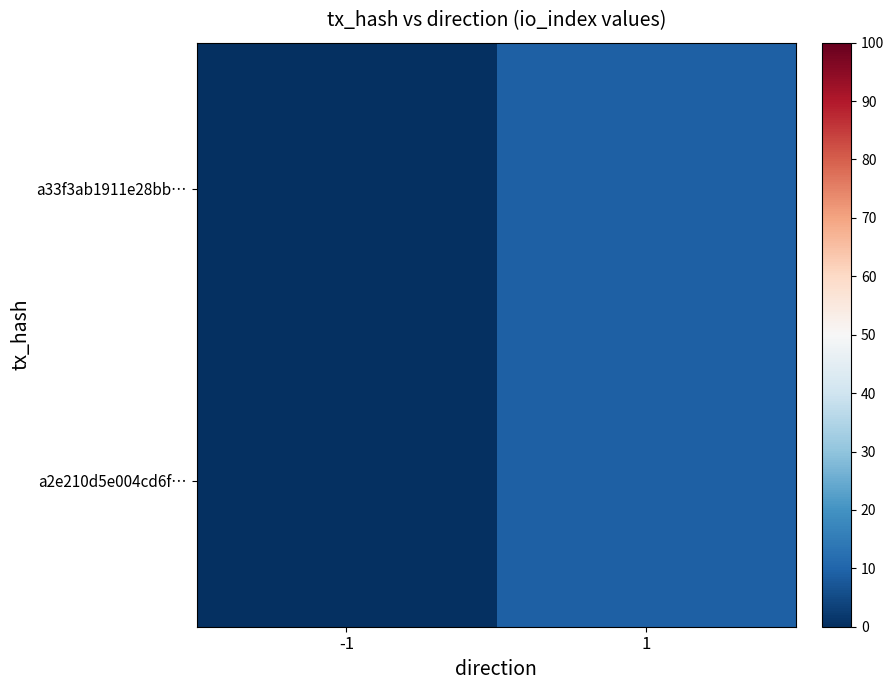

At how many categories does at least one series exceed 6?

1